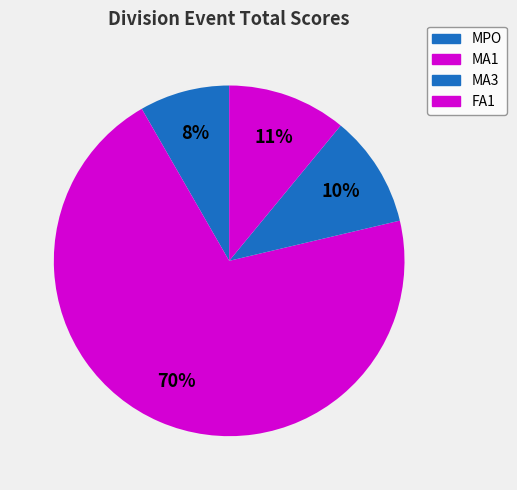

Count the number of slices in the pie.

4